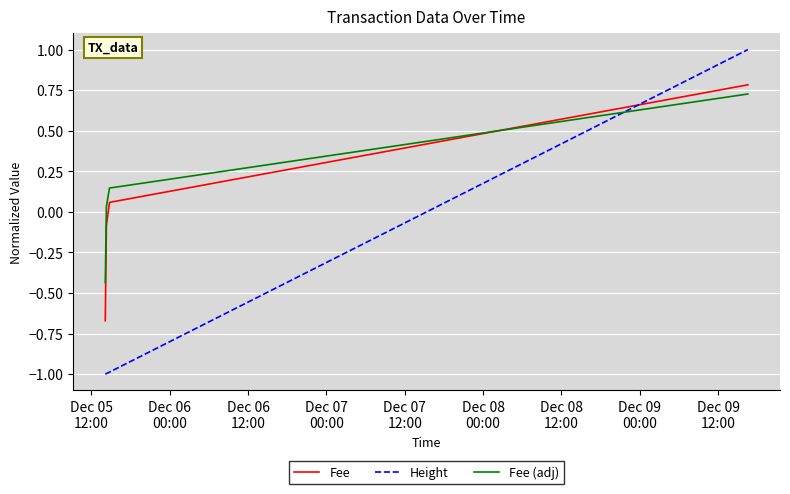

What is the lowest value of the Fee (adj) series?

-0.4